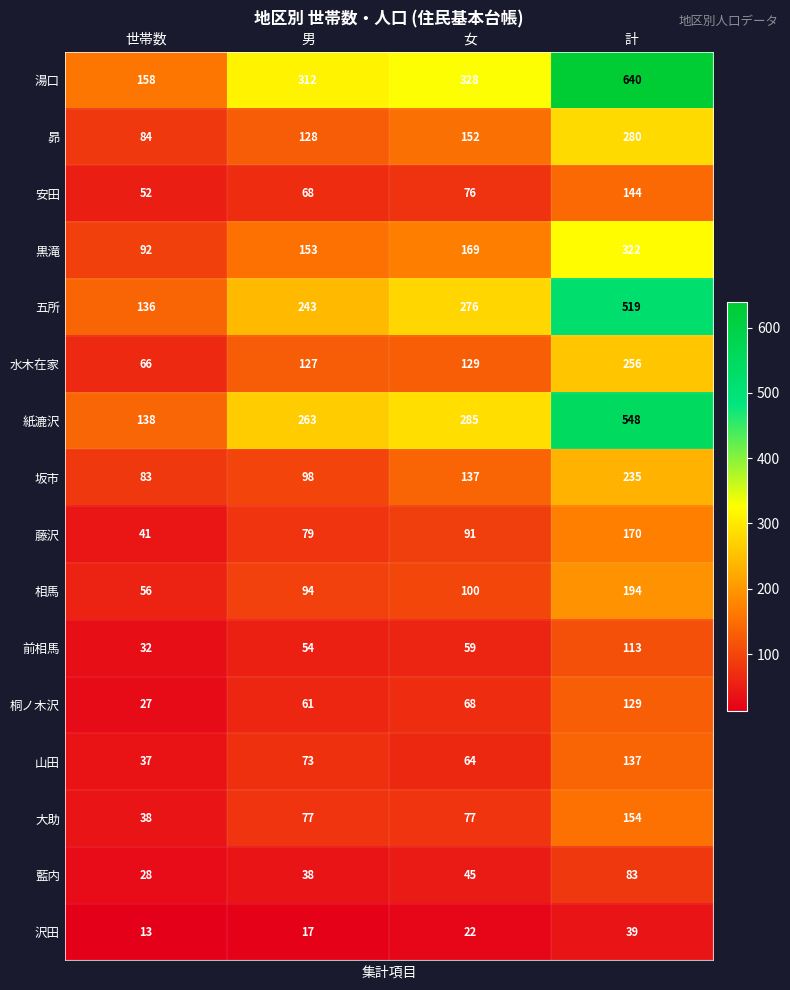

Which series has the widest spread of values?

湯口